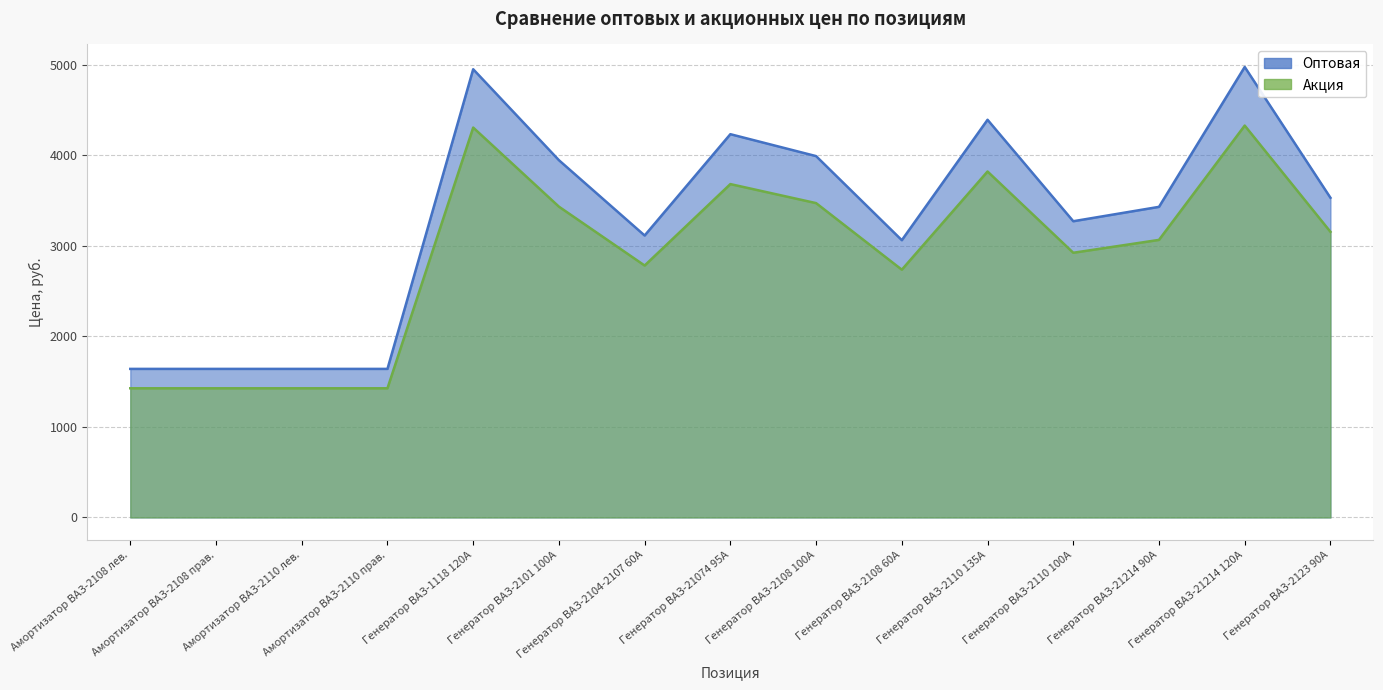

At how many categories does at least one series exceed 2140?

11